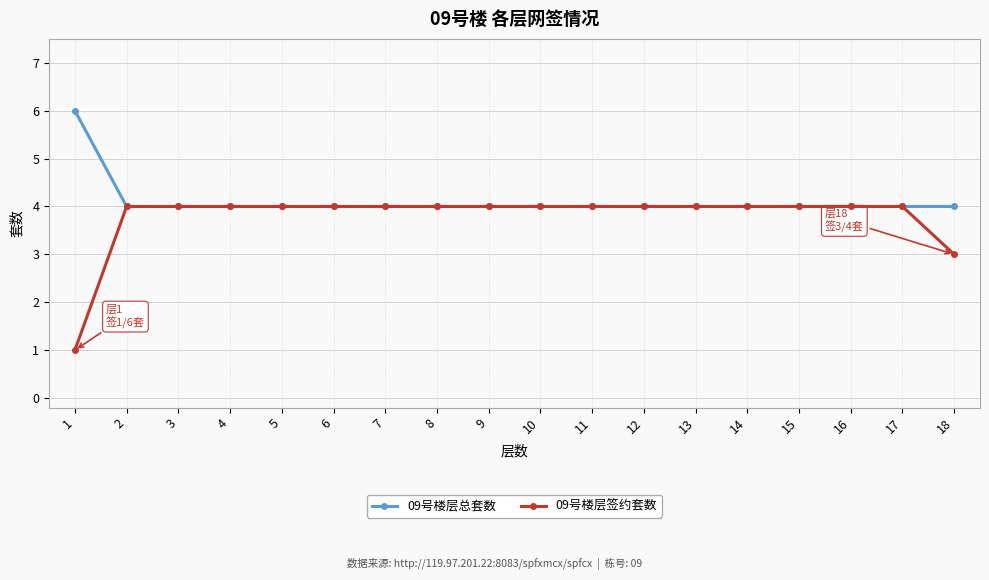

What is the approximate value of 09号楼层总套数 at 14?

4